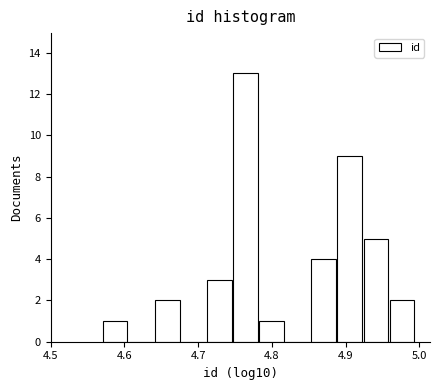

Read against the x-axis, roughly where is the centre of the tallest bar?

4.76